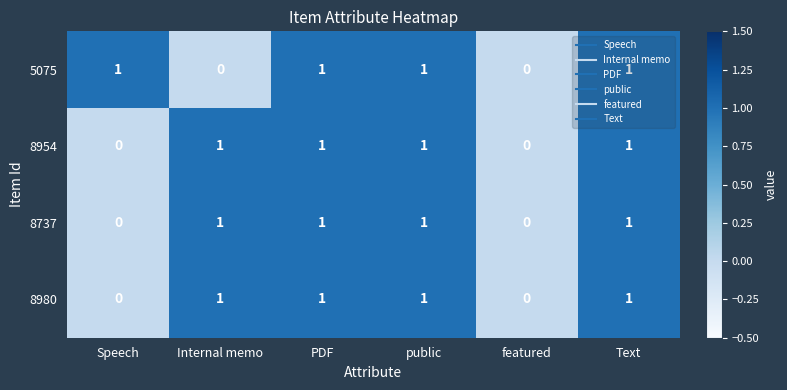

Count the 8954 values in the range 0 to 1.

6